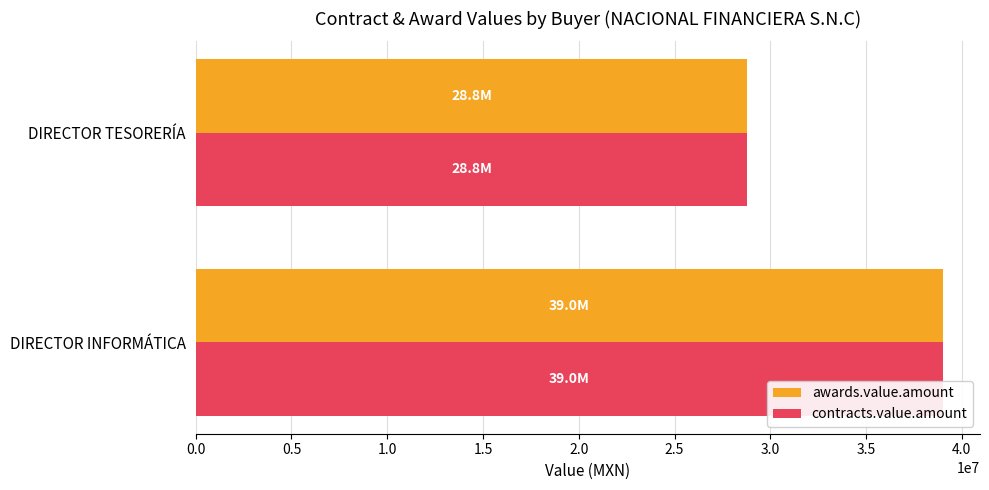

What is the average value of the contracts.value.amount series?

33895583.2